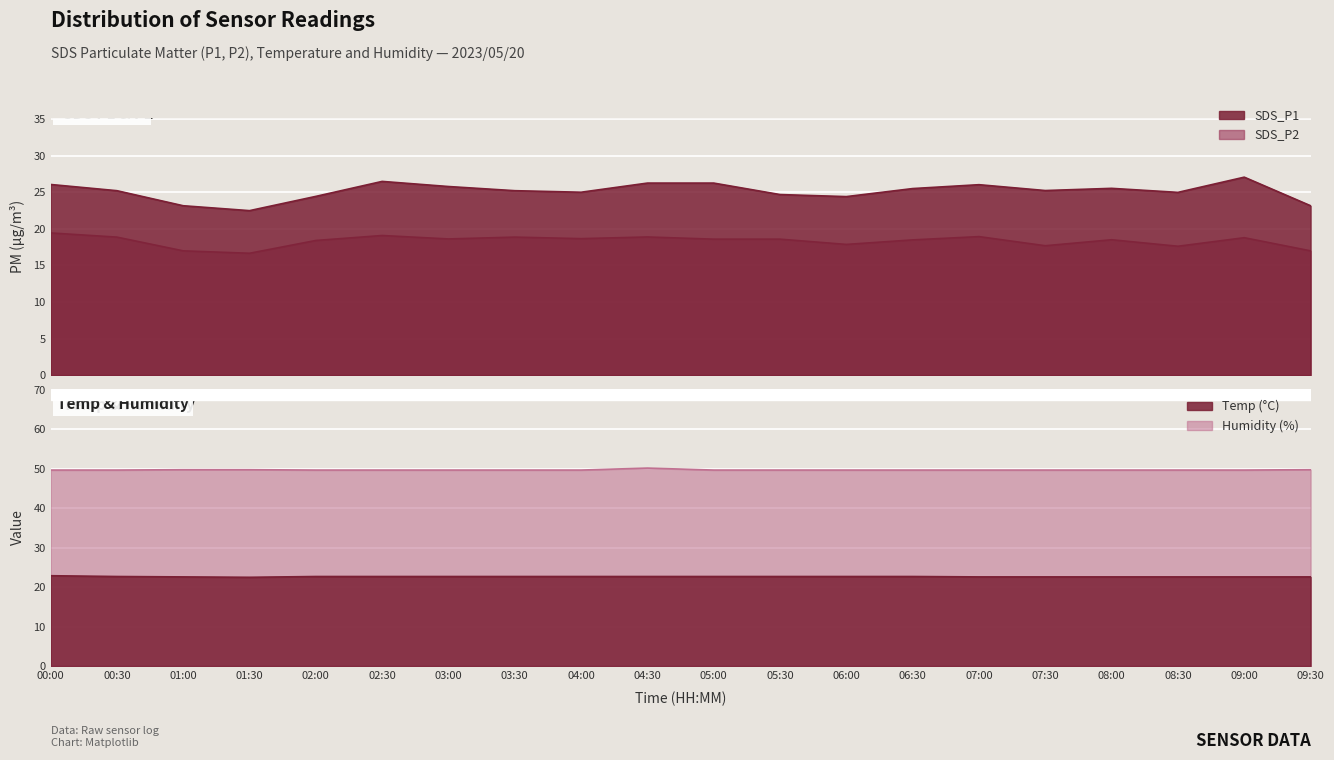

List the series in order of their peak value, highest first.

Humidity, SDS_P1, Temp, SDS_P2